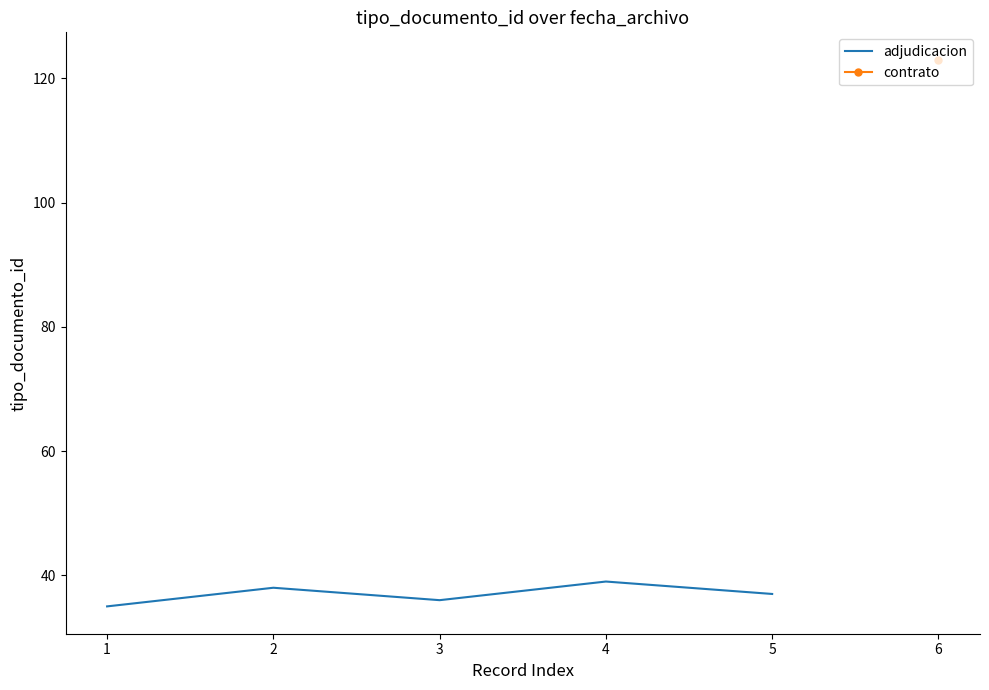

What is the value of the 5th point from the left?

37